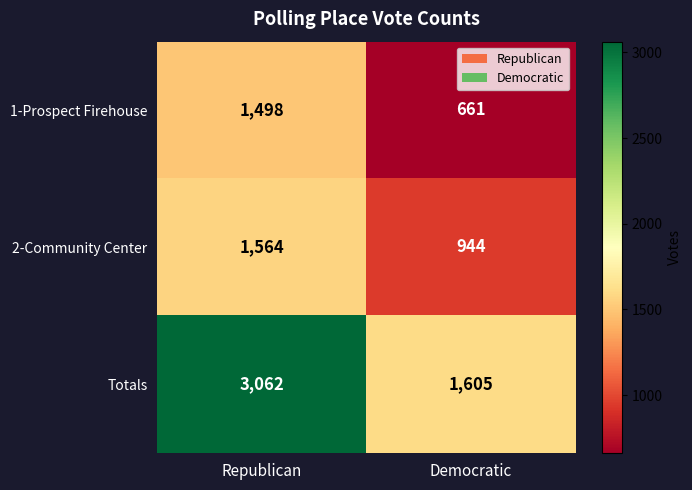

What is the minimum value for Totals?

1605